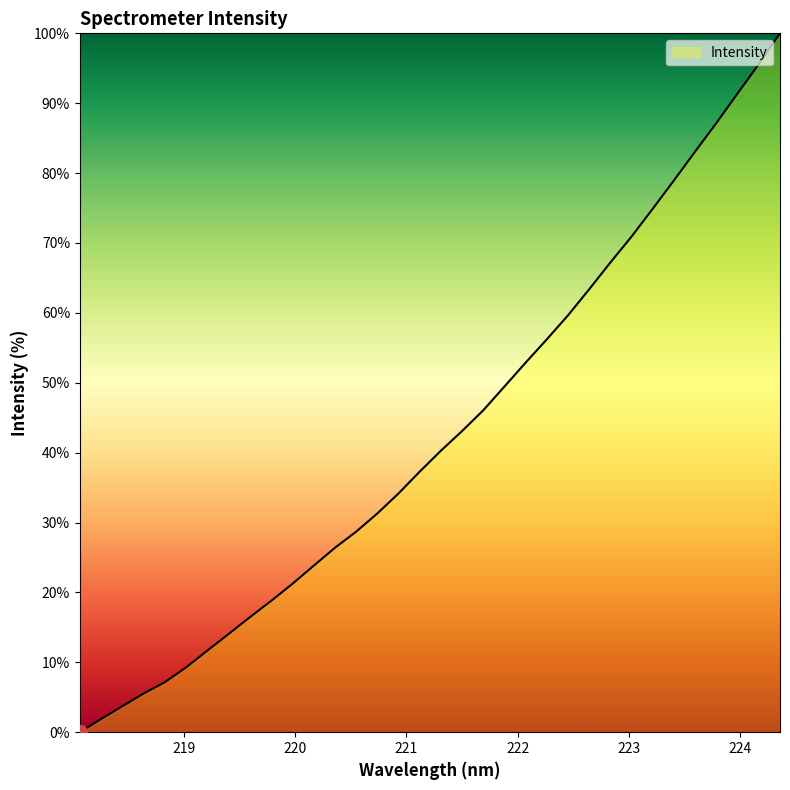

What is the maximum value shown in the chart?

100.0